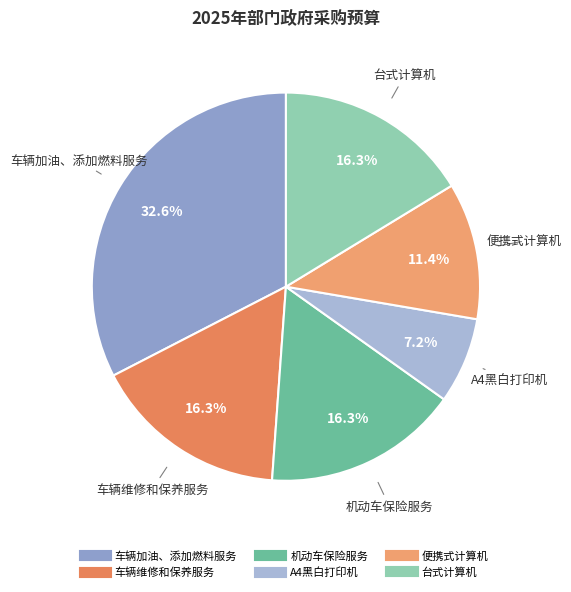

Which category has the biggest portion of the pie?

车辆加油、添加燃料服务